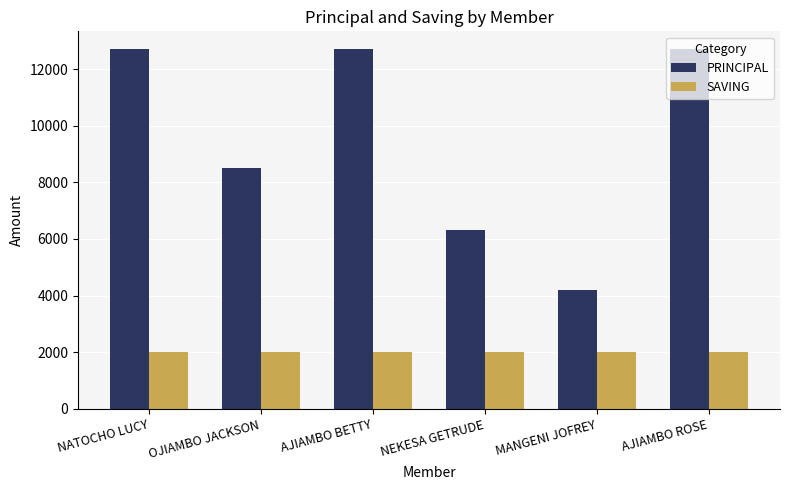

Rank the series by their average value, from lowest to highest.

SAVING, PRINCIPAL